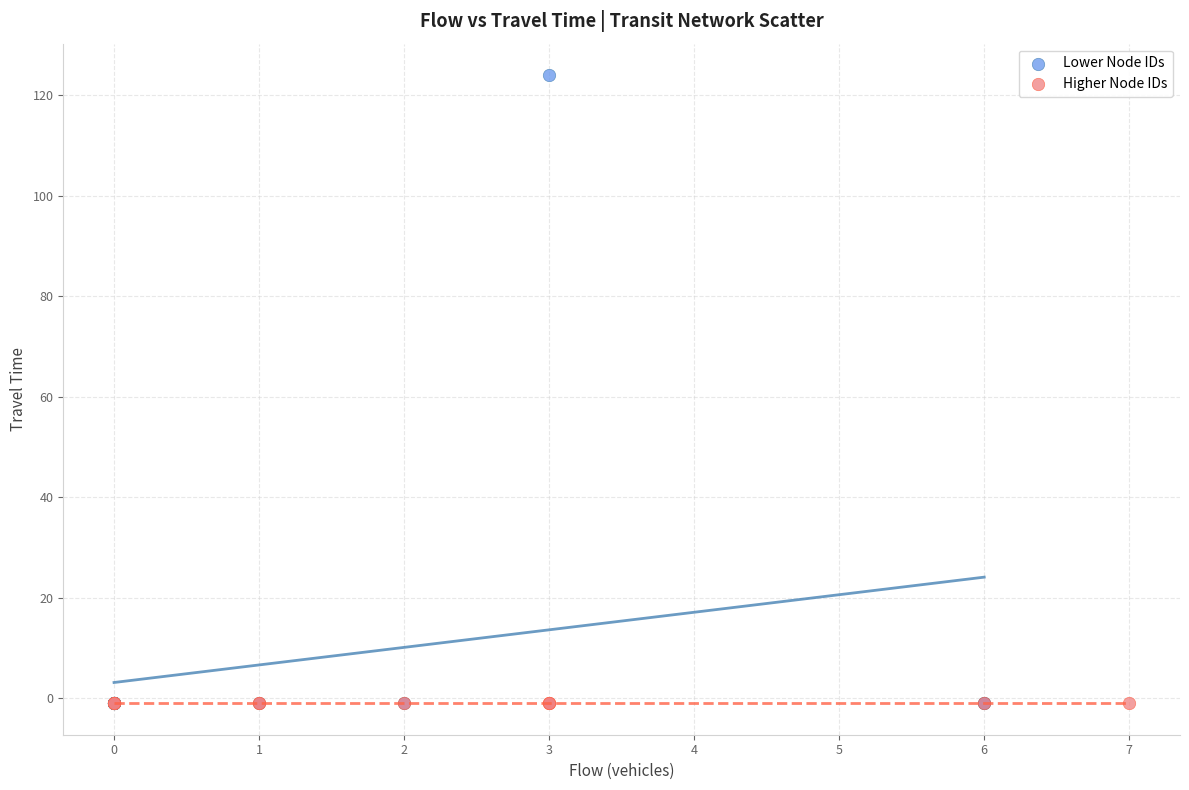

Which series reaches the maximum Y coordinate?

Lower Node IDs